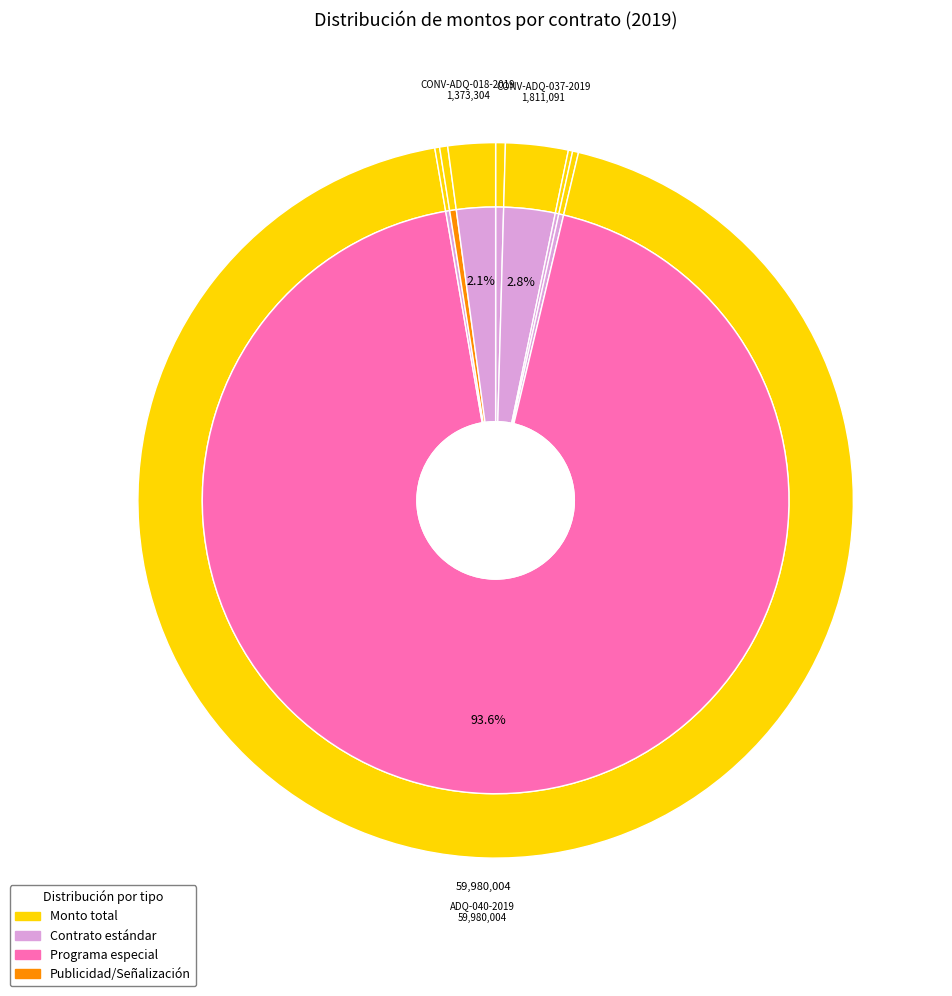

Which slice is the largest?

ADQ-040-2019